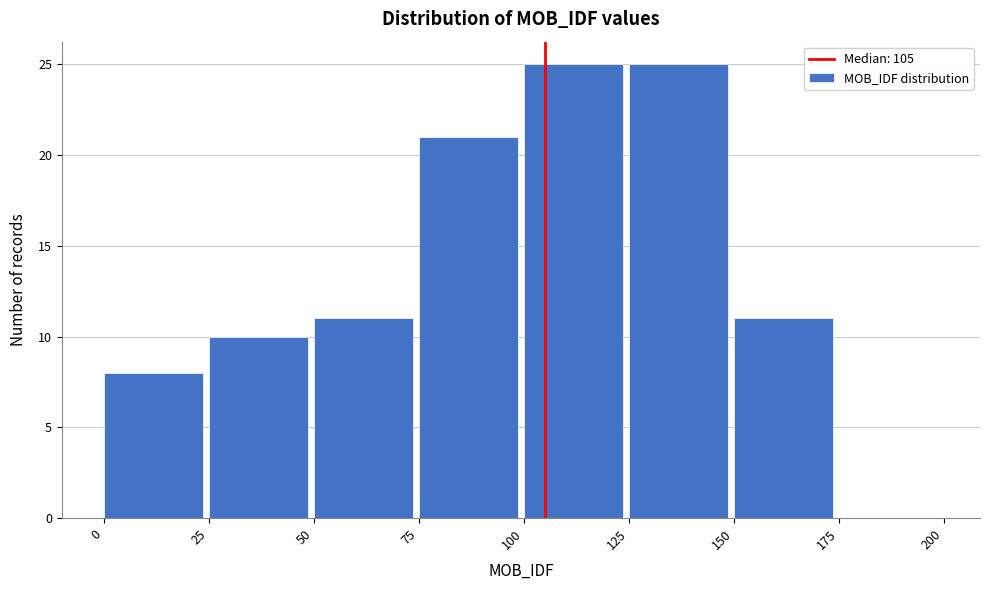

How tall is the bar that spans 50 to 75 on the x-axis? The values are not printed on the chart, so give them approximately, as read against the axis.

11